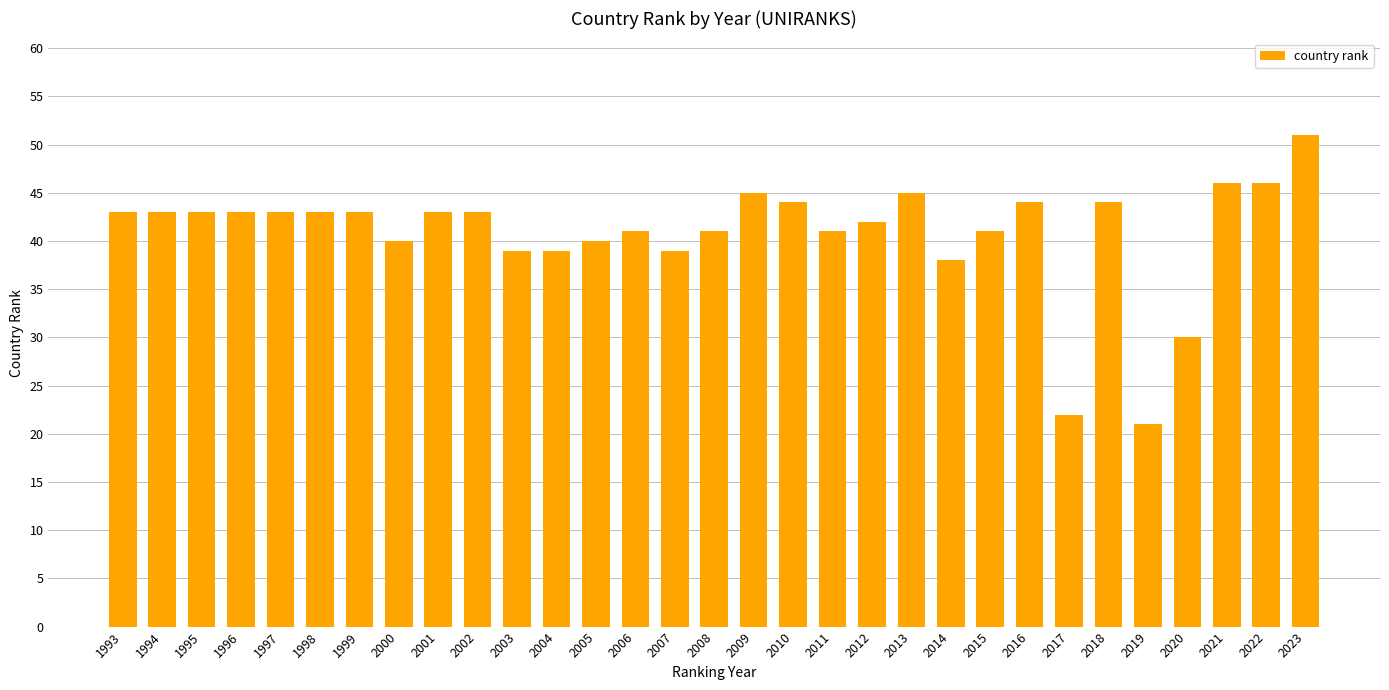

The value at 1994 is 70. True or false?

False